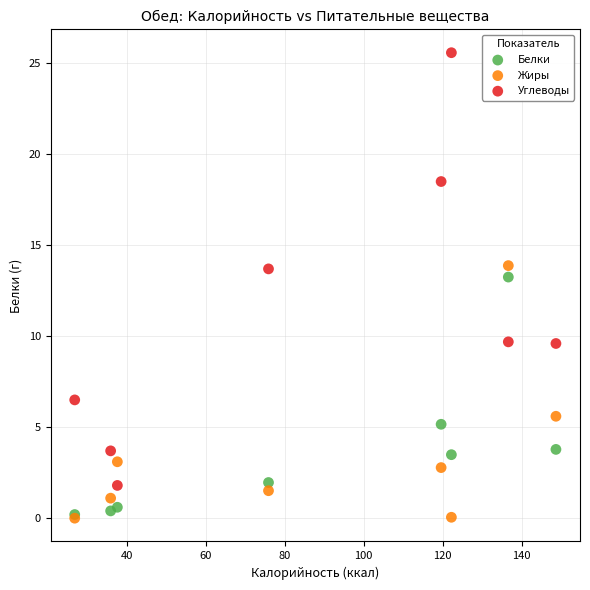

Which series has the widest spread of Y values?

Углеводы